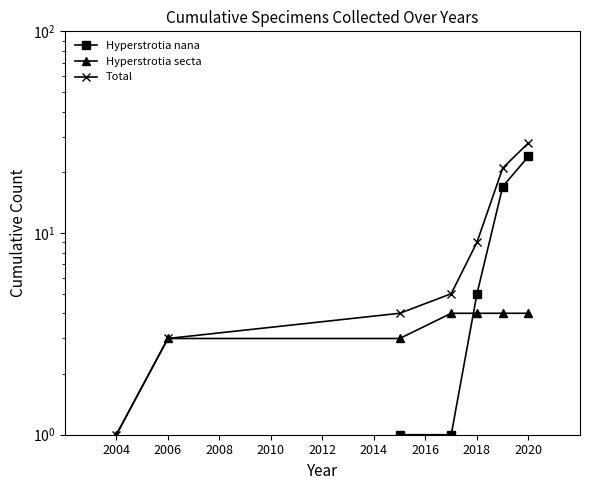

The value of Hyperstrotia secta at 2006 is 5. True or false?

False